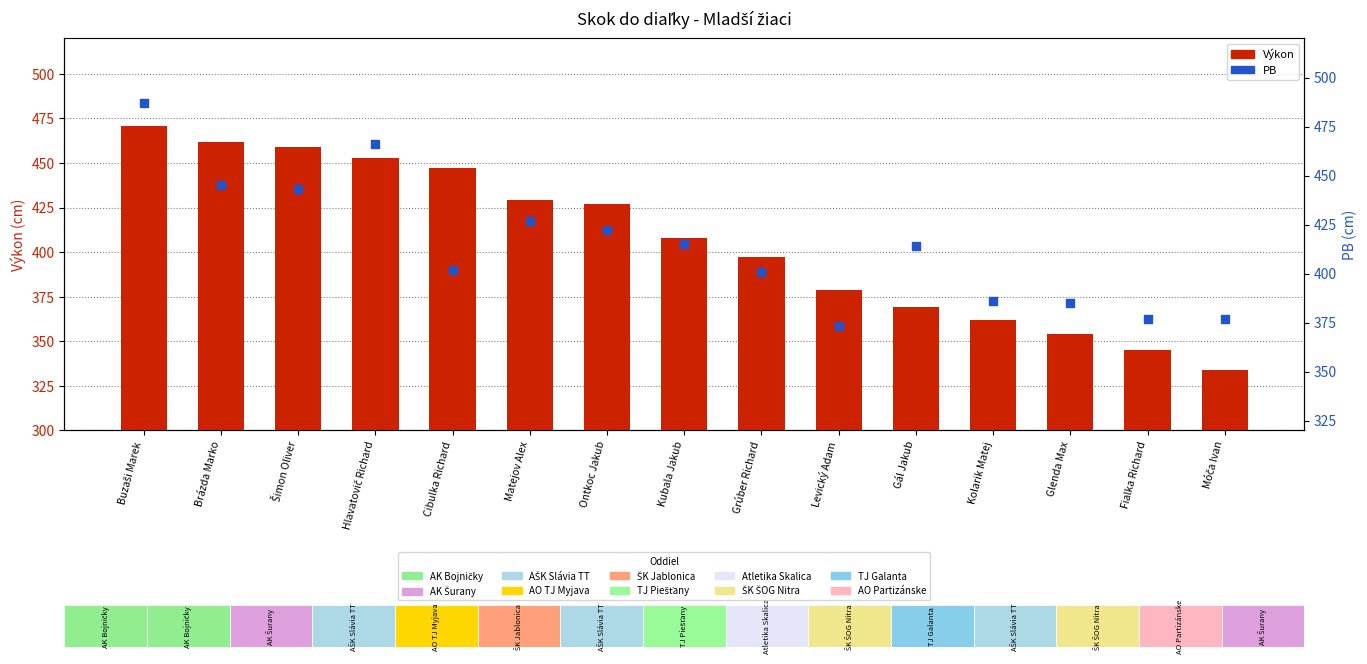

Which series contains the highest Y value?

PB